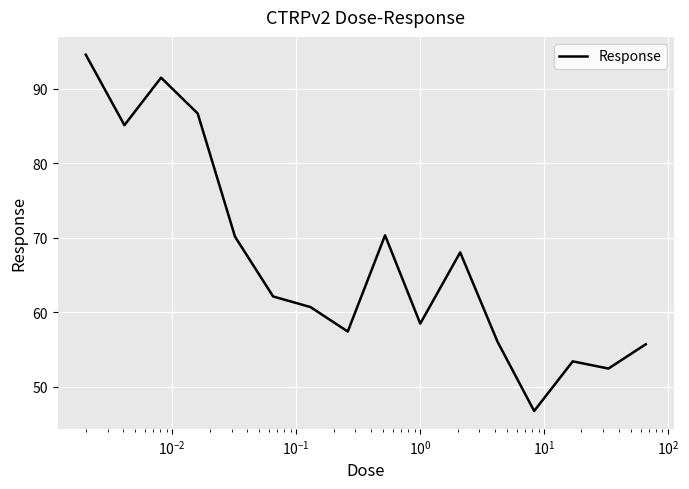

What is the difference between the maximum and minimum values?

47.8